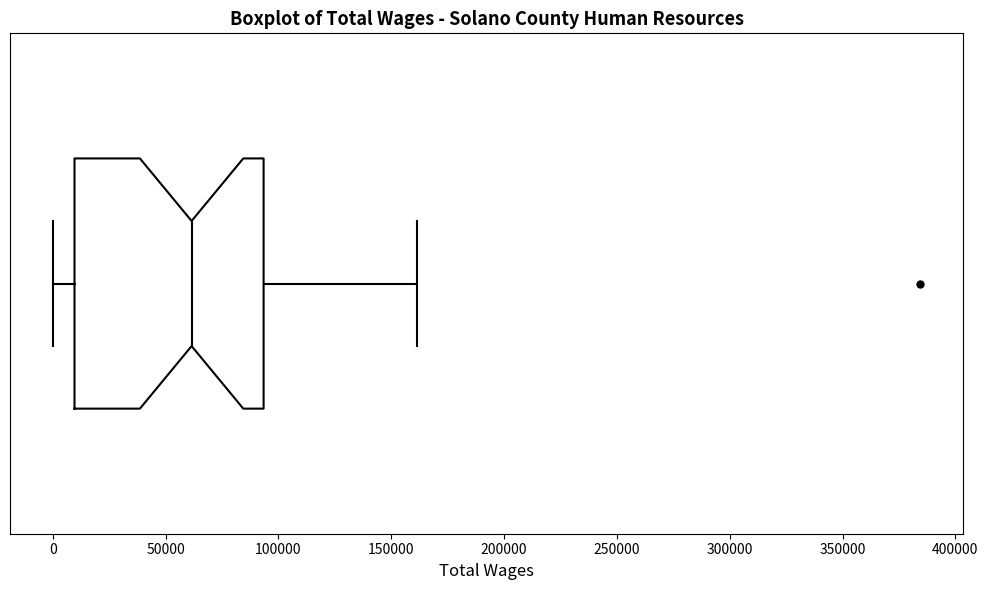

Where does the right whisker of the box end on the x-axis? The values are not printed on the chart, so give them approximately, as read against the axis.

160000